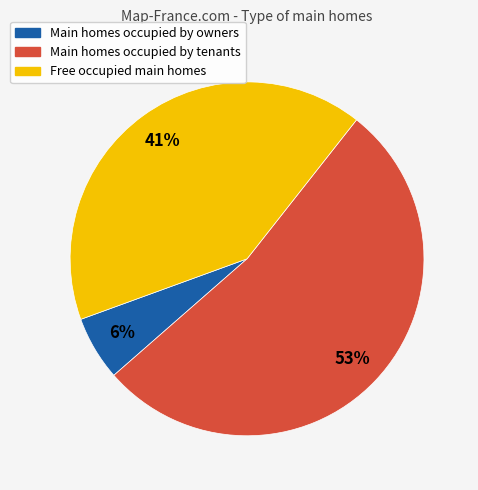

Is there a majority slice in this chart?

Yes